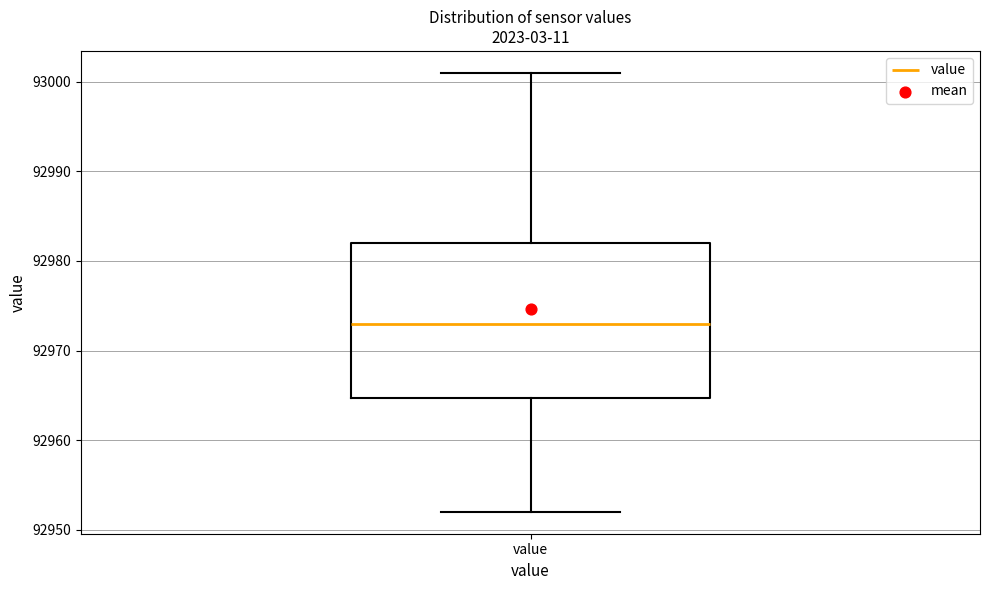

Where does the lower whisker of the box for value end on the y-axis? The values are not printed on the chart, so give them approximately, as read against the axis.

92952